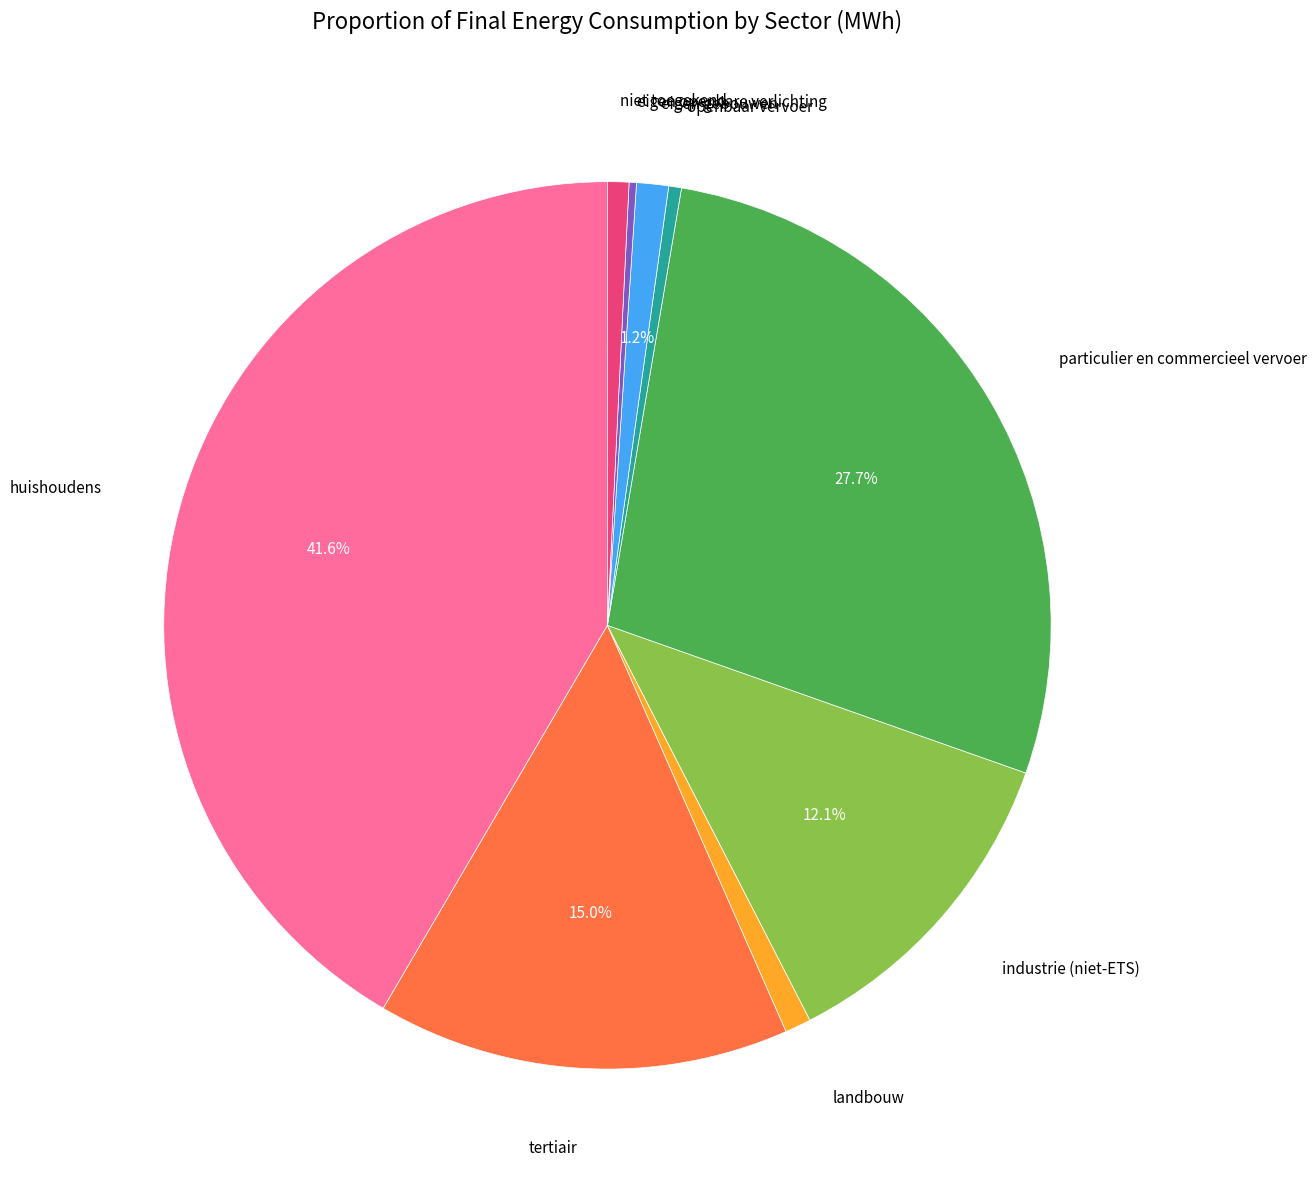

Is there any slice that represents more than half of the pie?

No